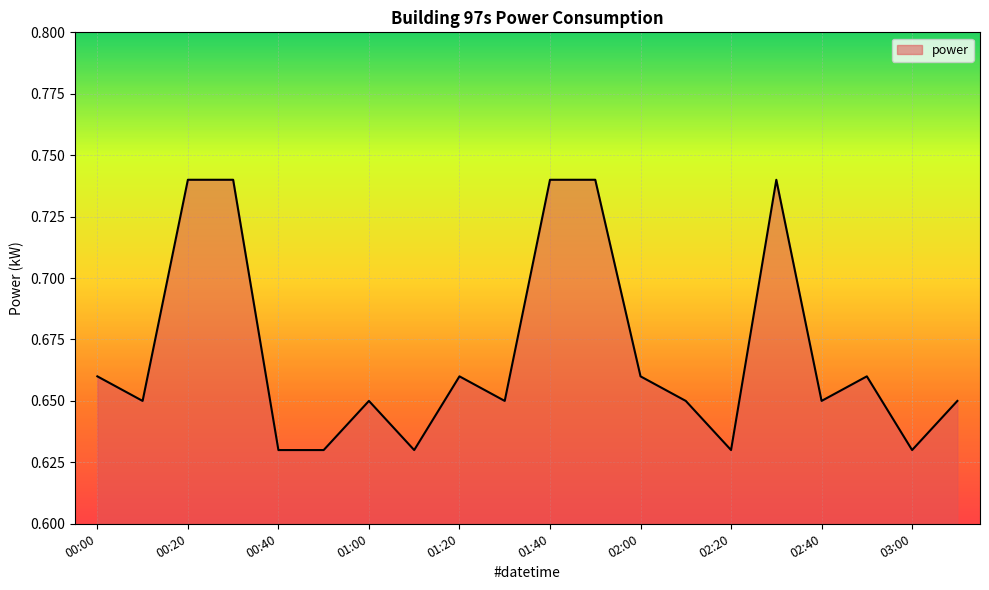

Does the chart have visible grid lines?

Yes